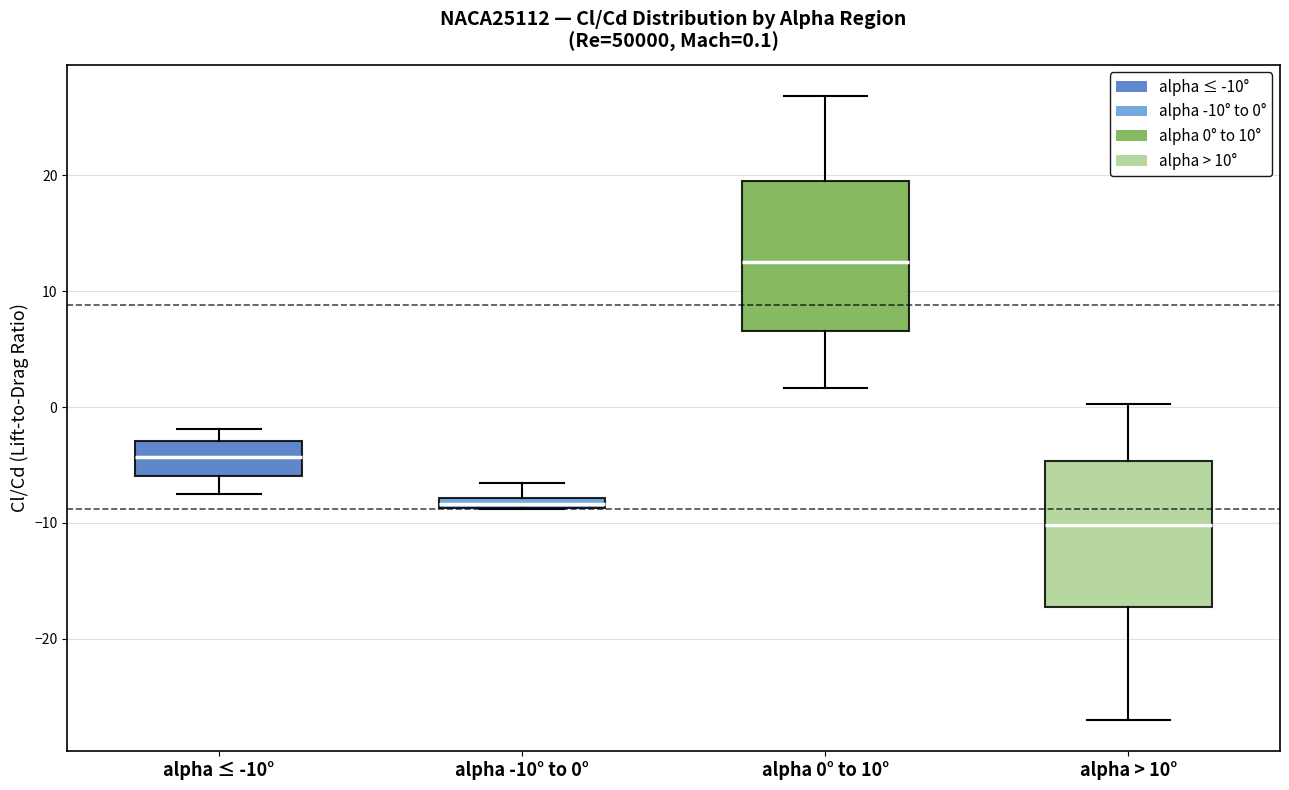

Which box has the lowest median line?

alpha > 10°